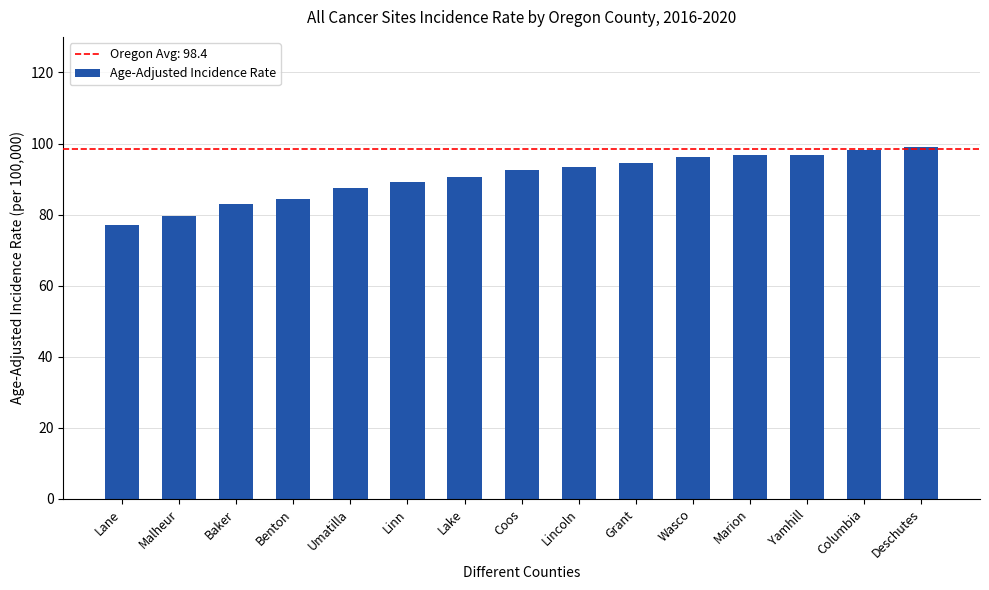

What is the ratio of the value at Malheur to the value at Yamhill?

0.8